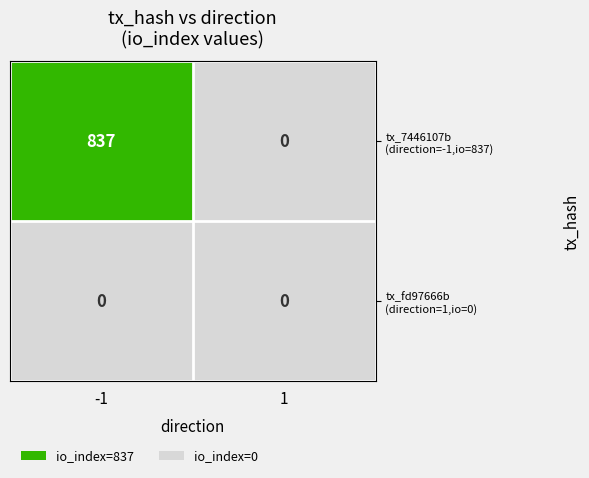

What is the spread (max minus min) of values at -1?

837